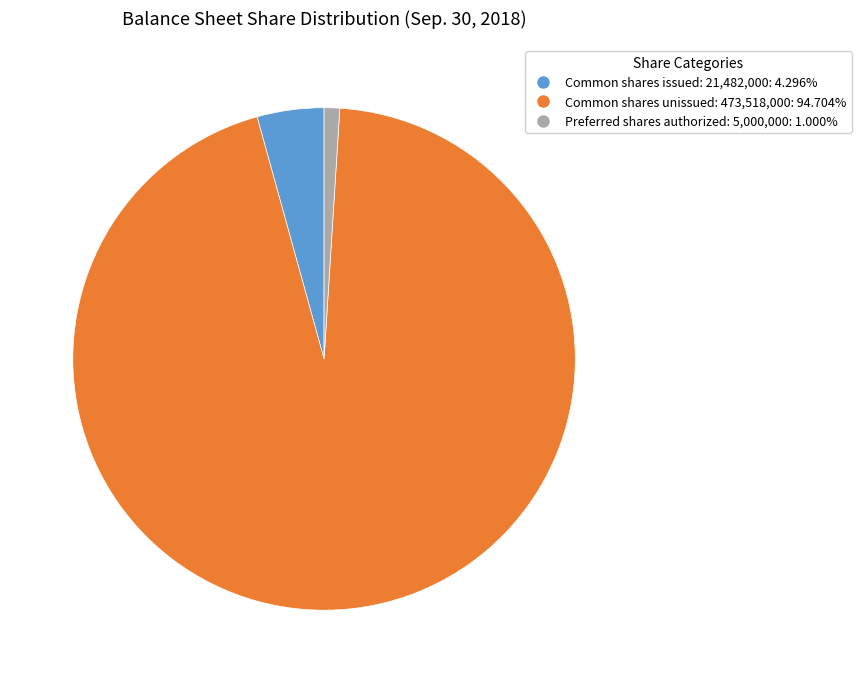

Do Preferred shares authorized: 5,000,000: 1.000% and Common shares issued: 21,482,000: 4.296% together represent more than half of the pie?

No